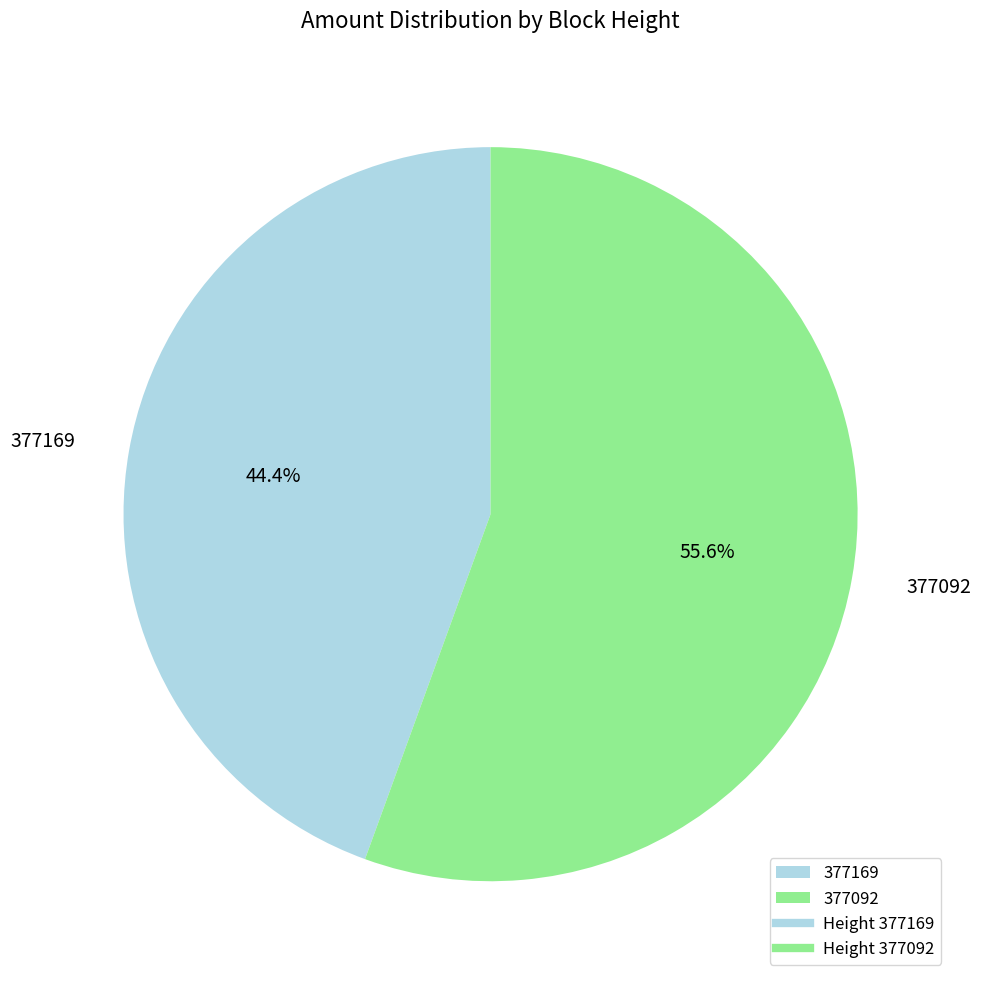

Count the number of slices in the pie.

2